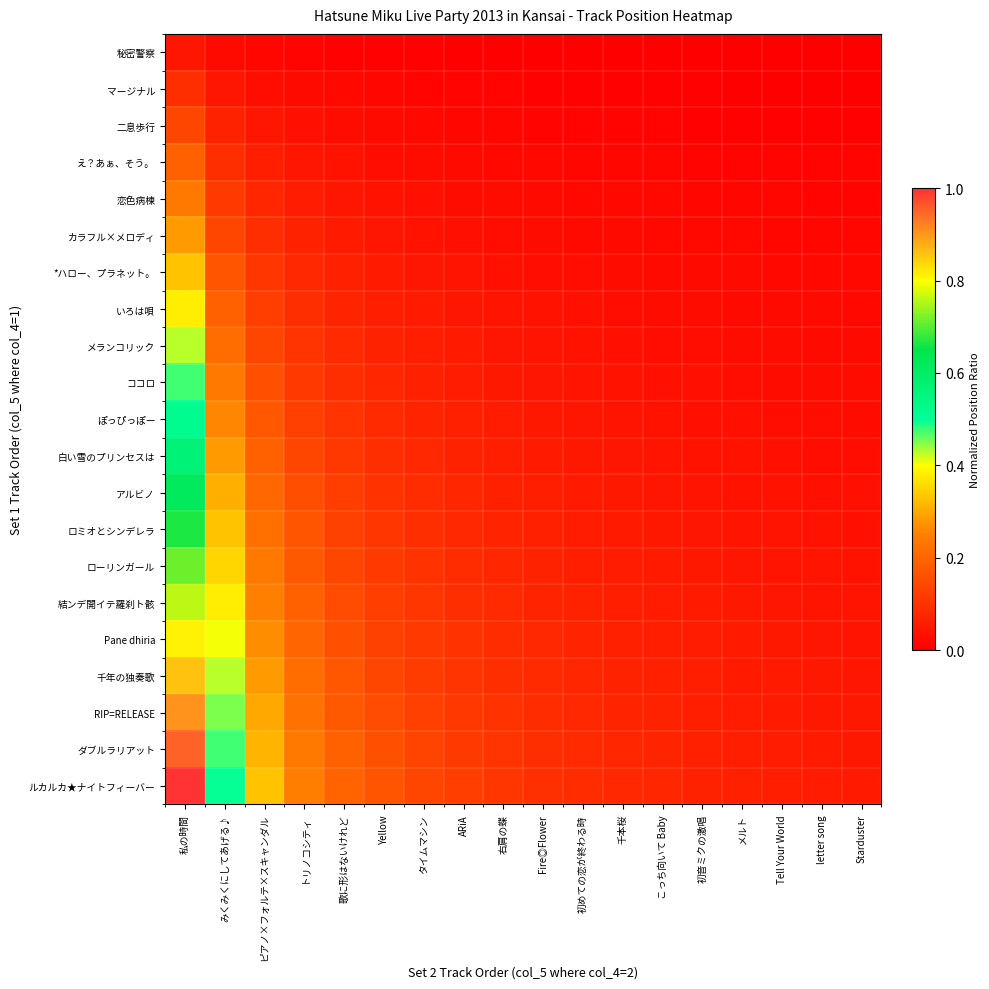

Reading left to right, extract all data points from this chart.

秘密警察: 私の時間=0.0	みくみくにしてあげる♪=0.0	ピアノ×フォルテ×スキャンダル=0.0	トリノコシティ=0.0	歌に形はないけれど=0.0	Yellow=0.0	タイムマシン=0.0	ARiA=0.0	右肩の蝶=0.0	Fire◎Flower=0.0	初めての恋が終わる時=0.0	千本桜=0.0	こっち向いて Baby=0.0	初音ミクの激唱=0.0	メルト=0.0	Tell Your World=0.0	letter song=0.0	Starduster=0.0
マージナル: 私の時間=0.1	みくみくにしてあげる♪=0.0	ピアノ×フォルテ×スキャンダル=0.0	トリノコシティ=0.0	歌に形はないけれど=0.0	Yellow=0.0	タイムマシン=0.0	ARiA=0.0	右肩の蝶=0.0	Fire◎Flower=0.0	初めての恋が終わる時=0.0	千本桜=0.0	こっち向いて Baby=0.0	初音ミクの激唱=0.0	メルト=0.0	Tell Your World=0.0	letter song=0.0	Starduster=0.0
二息歩行: 私の時間=0.1	みくみくにしてあげる♪=0.1	ピアノ×フォルテ×スキャンダル=0.0	トリノコシティ=0.0	歌に形はないけれど=0.0	Yellow=0.0	タイムマシン=0.0	ARiA=0.0	右肩の蝶=0.0	Fire◎Flower=0.0	初めての恋が終わる時=0.0	千本桜=0.0	こっち向いて Baby=0.0	初音ミクの激唱=0.0	メルト=0.0	Tell Your World=0.0	letter song=0.0	Starduster=0.0
え？あぁ、そう。: 私の時間=0.2	みくみくにしてあげる♪=0.1	ピアノ×フォルテ×スキャンダル=0.1	トリノコシティ=0.0	歌に形はないけれど=0.0	Yellow=0.0	タイムマシン=0.0	ARiA=0.0	右肩の蝶=0.0	Fire◎Flower=0.0	初めての恋が終わる時=0.0	千本桜=0.0	こっち向いて Baby=0.0	初音ミクの激唱=0.0	メルト=0.0	Tell Your World=0.0	letter song=0.0	Starduster=0.0
恋色病棟: 私の時間=0.2	みくみくにしてあげる♪=0.1	ピアノ×フォルテ×スキャンダル=0.1	トリノコシティ=0.1	歌に形はないけれど=0.0	Yellow=0.0	タイムマシン=0.0	ARiA=0.0	右肩の蝶=0.0	Fire◎Flower=0.0	初めての恋が終わる時=0.0	千本桜=0.0	こっち向いて Baby=0.0	初音ミクの激唱=0.0	メルト=0.0	Tell Your World=0.0	letter song=0.0	Starduster=0.0
カラフル×メロディ: 私の時間=0.3	みくみくにしてあげる♪=0.1	ピアノ×フォルテ×スキャンダル=0.1	トリノコシティ=0.1	歌に形はないけれど=0.1	Yellow=0.0	タイムマシン=0.0	ARiA=0.0	右肩の蝶=0.0	Fire◎Flower=0.0	初めての恋が終わる時=0.0	千本桜=0.0	こっち向いて Baby=0.0	初音ミクの激唱=0.0	メルト=0.0	Tell Your World=0.0	letter song=0.0	Starduster=0.0
*ハロー、プラネット。: 私の時間=0.3	みくみくにしてあげる♪=0.2	ピアノ×フォルテ×スキャンダル=0.1	トリノコシティ=0.1	歌に形はないけれど=0.1	Yellow=0.1	タイムマシン=0.0	ARiA=0.0	右肩の蝶=0.0	Fire◎Flower=0.0	初めての恋が終わる時=0.0	千本桜=0.0	こっち向いて Baby=0.0	初音ミクの激唱=0.0	メルト=0.0	Tell Your World=0.0	letter song=0.0	Starduster=0.0
いろは唄: 私の時間=0.4	みくみくにしてあげる♪=0.2	ピアノ×フォルテ×スキャンダル=0.1	トリノコシティ=0.1	歌に形はないけれど=0.1	Yellow=0.1	タイムマシン=0.1	ARiA=0.0	右肩の蝶=0.0	Fire◎Flower=0.0	初めての恋が終わる時=0.0	千本桜=0.0	こっち向いて Baby=0.0	初音ミクの激唱=0.0	メルト=0.0	Tell Your World=0.0	letter song=0.0	Starduster=0.0
メランコリック: 私の時間=0.4	みくみくにしてあげる♪=0.2	ピアノ×フォルテ×スキャンダル=0.1	トリノコシティ=0.1	歌に形はないけれど=0.1	Yellow=0.1	タイムマシン=0.1	ARiA=0.1	右肩の蝶=0.0	Fire◎Flower=0.0	初めての恋が終わる時=0.0	千本桜=0.0	こっち向いて Baby=0.0	初音ミクの激唱=0.0	メルト=0.0	Tell Your World=0.0	letter song=0.0	Starduster=0.0
ココロ: 私の時間=0.5	みくみくにしてあげる♪=0.2	ピアノ×フォルテ×スキャンダル=0.2	トリノコシティ=0.1	歌に形はないけれど=0.1	Yellow=0.1	タイムマシン=0.1	ARiA=0.1	右肩の蝶=0.1	Fire◎Flower=0.0	初めての恋が終わる時=0.0	千本桜=0.0	こっち向いて Baby=0.0	初音ミクの激唱=0.0	メルト=0.0	Tell Your World=0.0	letter song=0.0	Starduster=0.0
ぽっぴっぽー: 私の時間=0.5	みくみくにしてあげる♪=0.3	ピアノ×フォルテ×スキャンダル=0.2	トリノコシティ=0.1	歌に形はないけれど=0.1	Yellow=0.1	タイムマシン=0.1	ARiA=0.1	右肩の蝶=0.1	Fire◎Flower=0.0	初めての恋が終わる時=0.0	千本桜=0.0	こっち向いて Baby=0.0	初音ミクの激唱=0.0	メルト=0.0	Tell Your World=0.0	letter song=0.0	Starduster=0.0
白い雪のプリンセスは: 私の時間=0.6	みくみくにしてあげる♪=0.3	ピアノ×フォルテ×スキャンダル=0.2	トリノコシティ=0.1	歌に形はないけれど=0.1	Yellow=0.1	タイムマシン=0.1	ARiA=0.1	右肩の蝶=0.1	Fire◎Flower=0.1	初めての恋が終わる時=0.0	千本桜=0.0	こっち向いて Baby=0.0	初音ミクの激唱=0.0	メルト=0.0	Tell Your World=0.0	letter song=0.0	Starduster=0.0
アルビノ: 私の時間=0.6	みくみくにしてあげる♪=0.3	ピアノ×フォルテ×スキャンダル=0.2	トリノコシティ=0.2	歌に形はないけれど=0.1	Yellow=0.1	タイムマシン=0.1	ARiA=0.1	右肩の蝶=0.1	Fire◎Flower=0.1	初めての恋が終わる時=0.1	千本桜=0.0	こっち向いて Baby=0.0	初音ミクの激唱=0.0	メルト=0.0	Tell Your World=0.0	letter song=0.0	Starduster=0.0
ロミオとシンデレラ: 私の時間=0.7	みくみくにしてあげる♪=0.3	ピアノ×フォルテ×スキャンダル=0.2	トリノコシティ=0.2	歌に形はないけれど=0.1	Yellow=0.1	タイムマシン=0.1	ARiA=0.1	右肩の蝶=0.1	Fire◎Flower=0.1	初めての恋が終わる時=0.1	千本桜=0.1	こっち向いて Baby=0.0	初音ミクの激唱=0.0	メルト=0.0	Tell Your World=0.0	letter song=0.0	Starduster=0.0
ローリンガール: 私の時間=0.7	みくみくにしてあげる♪=0.4	ピアノ×フォルテ×スキャンダル=0.2	トリノコシティ=0.2	歌に形はないけれど=0.1	Yellow=0.1	タイムマシン=0.1	ARiA=0.1	右肩の蝶=0.1	Fire◎Flower=0.1	初めての恋が終わる時=0.1	千本桜=0.1	こっち向いて Baby=0.1	初音ミクの激唱=0.0	メルト=0.0	Tell Your World=0.0	letter song=0.0	Starduster=0.0
結ンデ開イテ羅刹ト骸: 私の時間=0.8	みくみくにしてあげる♪=0.4	ピアノ×フォルテ×スキャンダル=0.3	トリノコシティ=0.2	歌に形はないけれど=0.2	Yellow=0.1	タイムマシン=0.1	ARiA=0.1	右肩の蝶=0.1	Fire◎Flower=0.1	初めての恋が終わる時=0.1	千本桜=0.1	こっち向いて Baby=0.1	初音ミクの激唱=0.1	メルト=0.0	Tell Your World=0.0	letter song=0.0	Starduster=0.0
Pane dhiria: 私の時間=0.8	みくみくにしてあげる♪=0.4	ピアノ×フォルテ×スキャンダル=0.3	トリノコシティ=0.2	歌に形はないけれど=0.2	Yellow=0.1	タイムマシン=0.1	ARiA=0.1	右肩の蝶=0.1	Fire◎Flower=0.1	初めての恋が終わる時=0.1	千本桜=0.1	こっち向いて Baby=0.1	初音ミクの激唱=0.1	メルト=0.1	Tell Your World=0.0	letter song=0.0	Starduster=0.0
千年の独奏歌: 私の時間=0.9	みくみくにしてあげる♪=0.4	ピアノ×フォルテ×スキャンダル=0.3	トリノコシティ=0.2	歌に形はないけれど=0.2	Yellow=0.1	タイムマシン=0.1	ARiA=0.1	右肩の蝶=0.1	Fire◎Flower=0.1	初めての恋が終わる時=0.1	千本桜=0.1	こっち向いて Baby=0.1	初音ミクの激唱=0.1	メルト=0.1	Tell Your World=0.1	letter song=0.0	Starduster=0.0
RIP=RELEASE: 私の時間=0.9	みくみくにしてあげる♪=0.5	ピアノ×フォルテ×スキャンダル=0.3	トリノコシティ=0.2	歌に形はないけれど=0.2	Yellow=0.1	タイムマシン=0.1	ARiA=0.1	右肩の蝶=0.1	Fire◎Flower=0.1	初めての恋が終わる時=0.1	千本桜=0.1	こっち向いて Baby=0.1	初音ミクの激唱=0.1	メルト=0.1	Tell Your World=0.1	letter song=0.1	Starduster=0.0
ダブルラリアット: 私の時間=1.0	みくみくにしてあげる♪=0.5	ピアノ×フォルテ×スキャンダル=0.3	トリノコシティ=0.2	歌に形はないけれど=0.2	Yellow=0.2	タイムマシン=0.1	ARiA=0.1	右肩の蝶=0.1	Fire◎Flower=0.1	初めての恋が終わる時=0.1	千本桜=0.1	こっち向いて Baby=0.1	初音ミクの激唱=0.1	メルト=0.1	Tell Your World=0.1	letter song=0.1	Starduster=0.1
ルカルカ★ナイトフィーバー: 私の時間=1.0	みくみくにしてあげる♪=0.5	ピアノ×フォルテ×スキャンダル=0.3	トリノコシティ=0.2	歌に形はないけれど=0.2	Yellow=0.2	タイムマシン=0.1	ARiA=0.1	右肩の蝶=0.1	Fire◎Flower=0.1	初めての恋が終わる時=0.1	千本桜=0.1	こっち向いて Baby=0.1	初音ミクの激唱=0.1	メルト=0.1	Tell Your World=0.1	letter song=0.1	Starduster=0.1